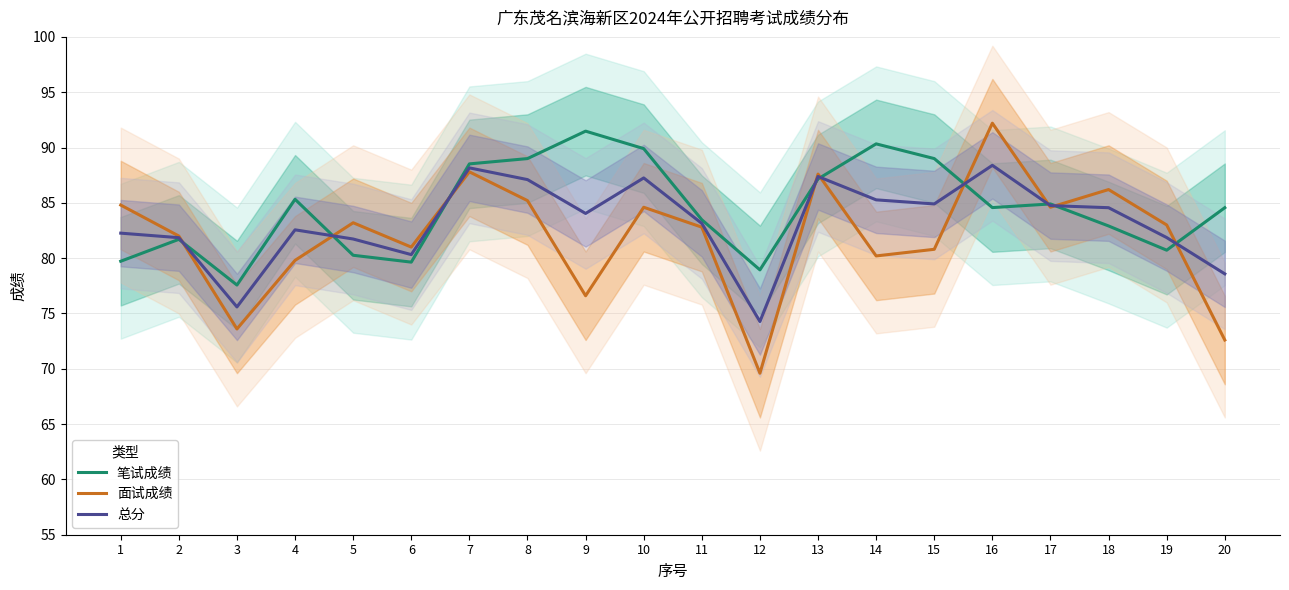

At which category does 笔试成绩 reach its first local peak?

2